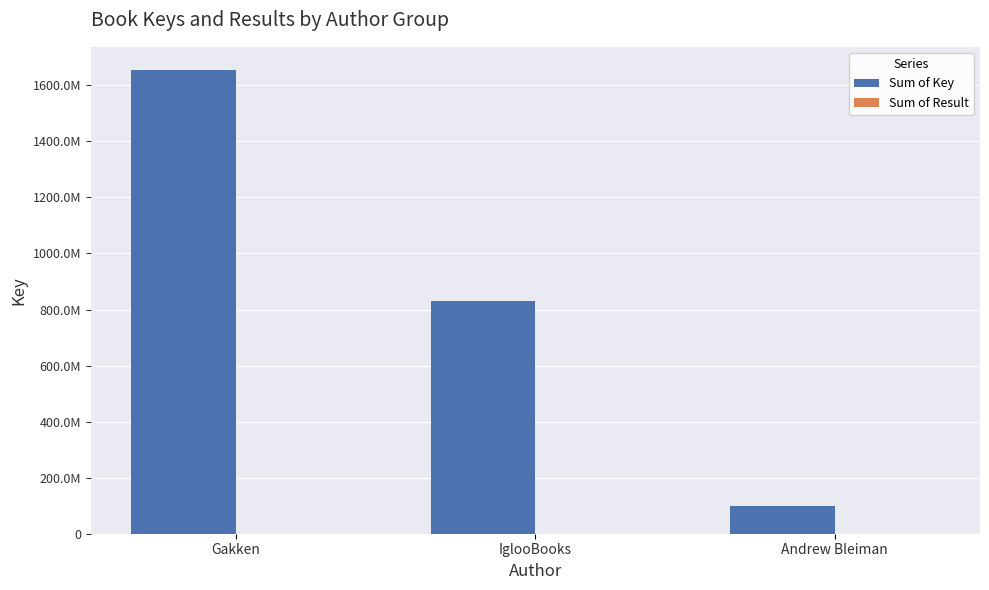

What is the difference between the maximum and minimum values in the Sum of Result series?

59